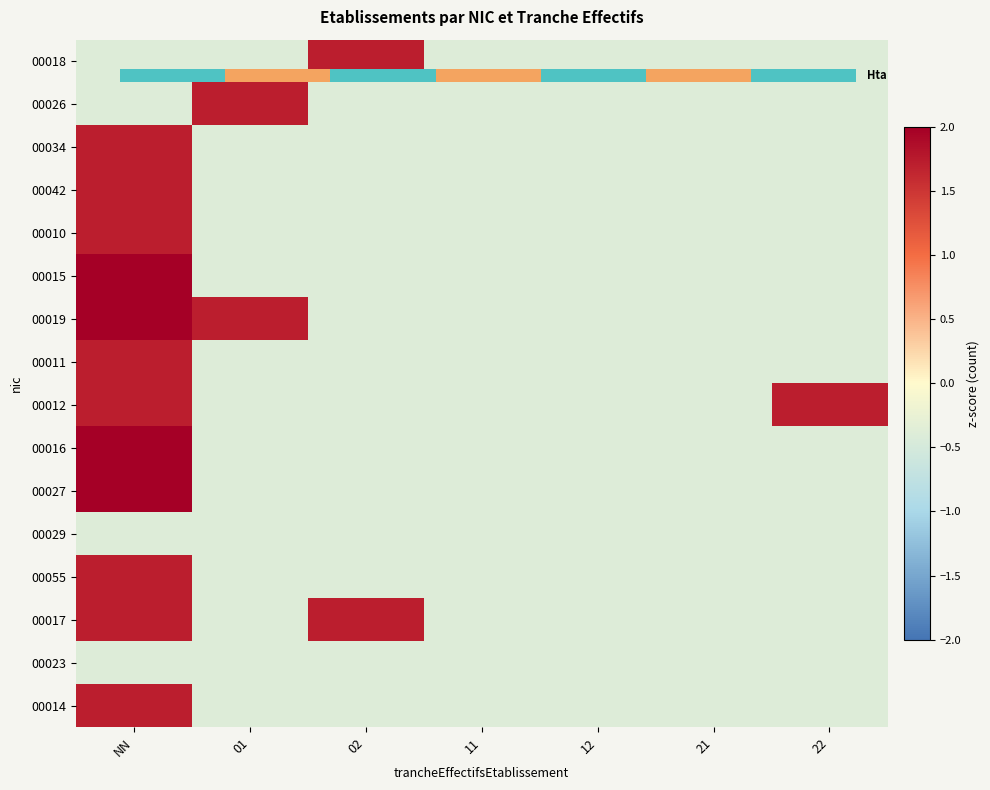

What is the sum of the 00012 values at 11 and 01?

-0.8